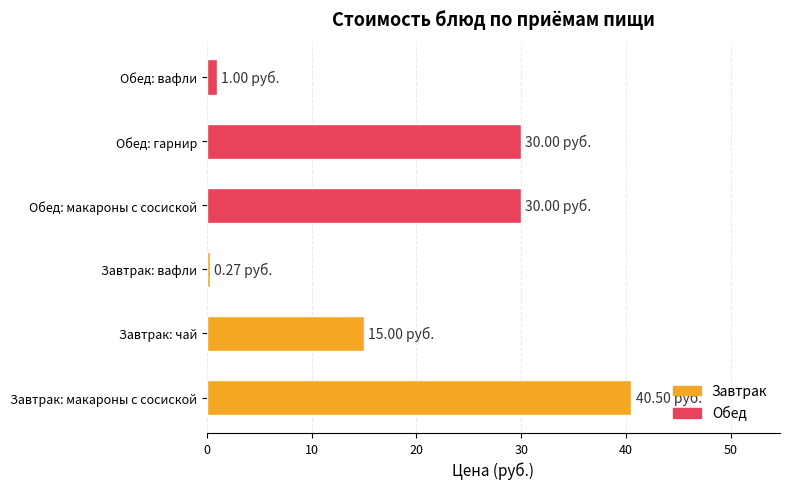

How many bars are there in total?

6